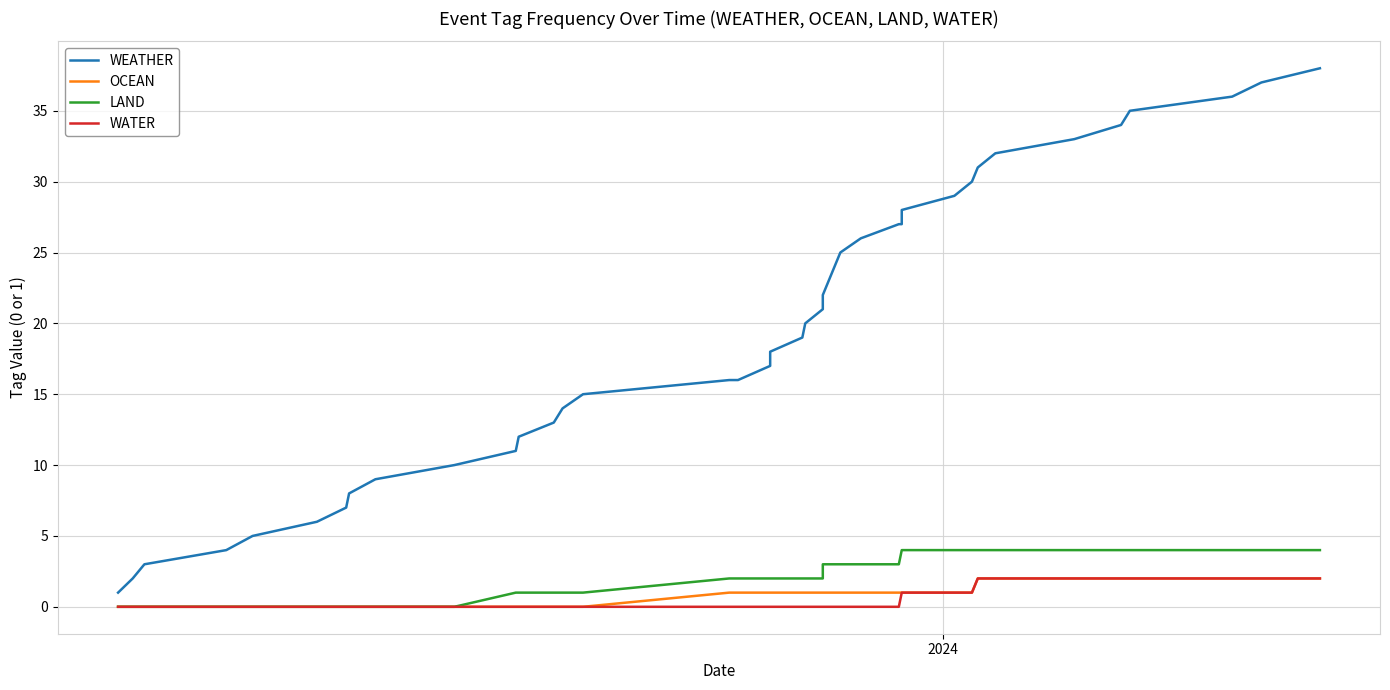

True or false: OCEAN has more than 0 interior local peaks.

False